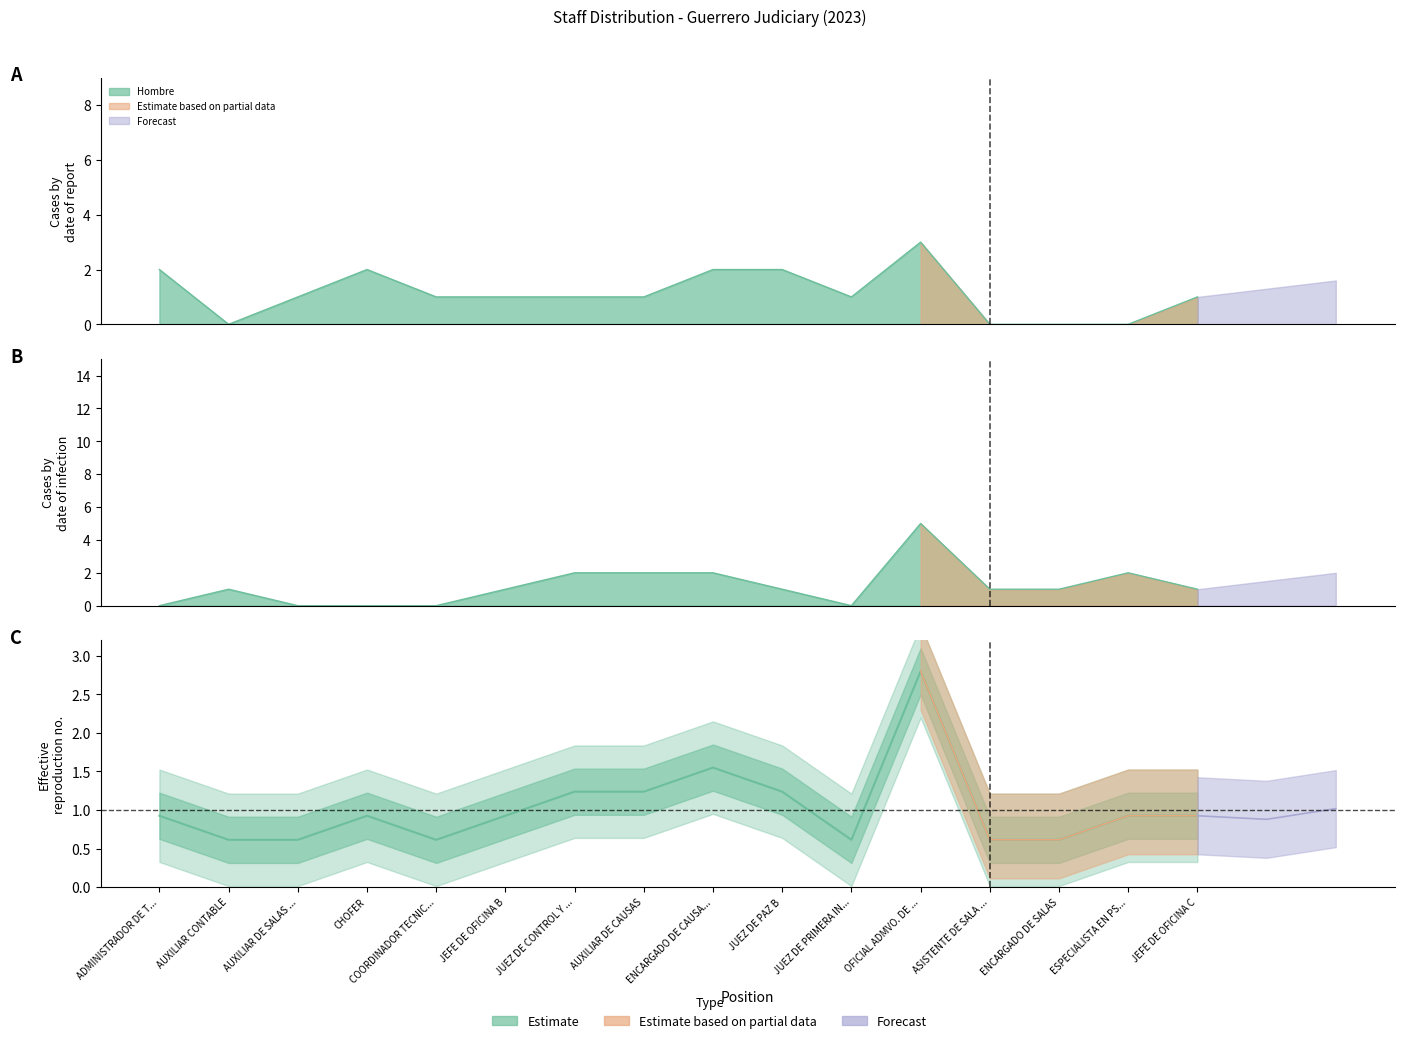

What position from the right is AUXILIAR CONTABLE?

15